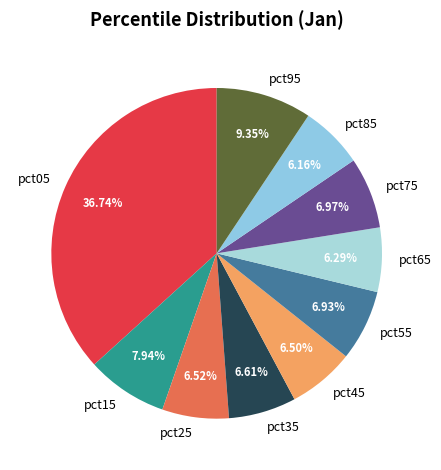

To the nearest percent, what is the difference between the pct35 and pct95 slice percentages?

3%